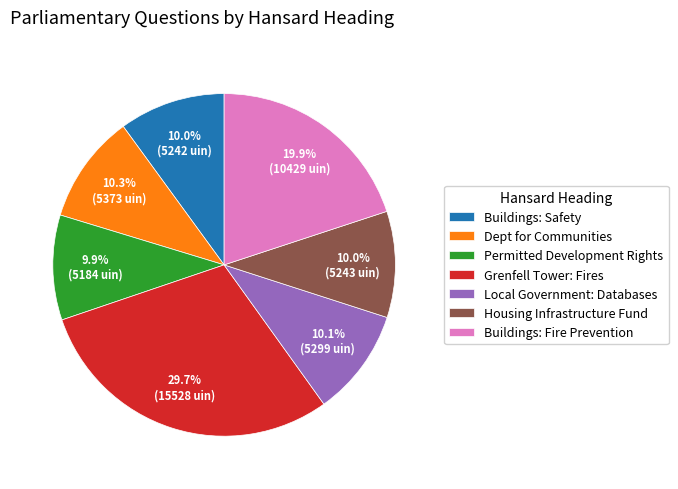

What percentage is the Permitted Development Rights slice, to the nearest percent?

10%